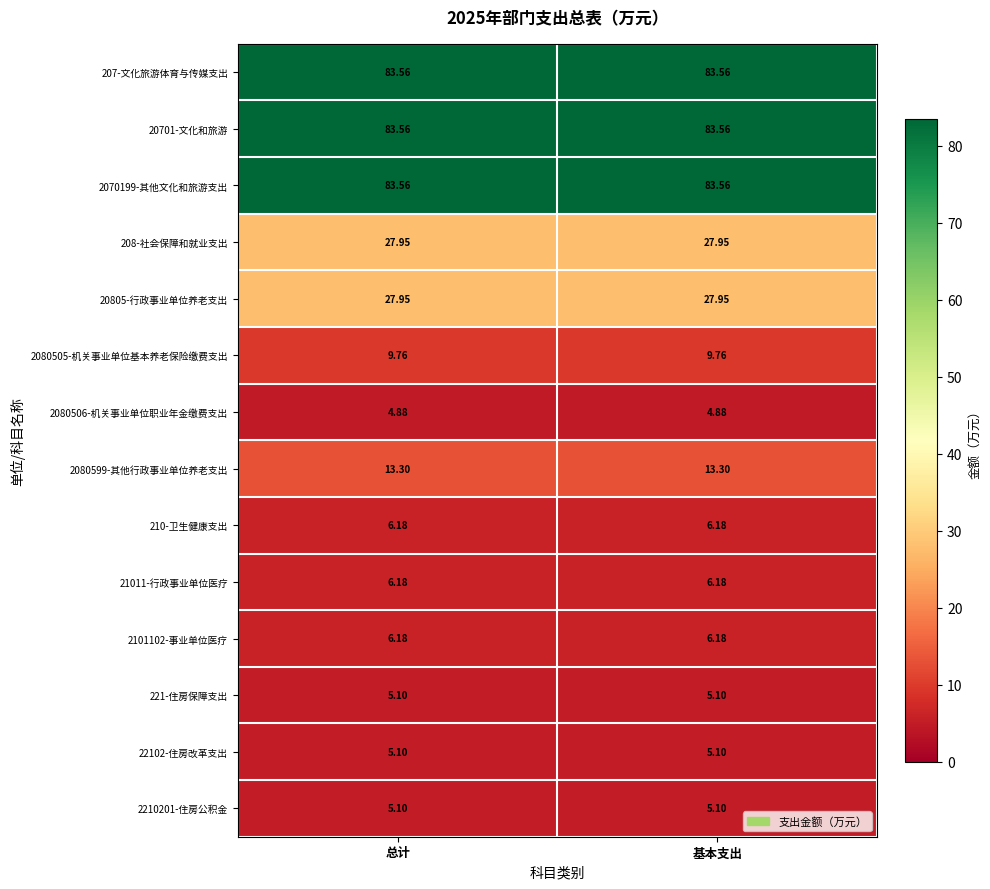

Which label corresponds to the largest value in the chart?

总计